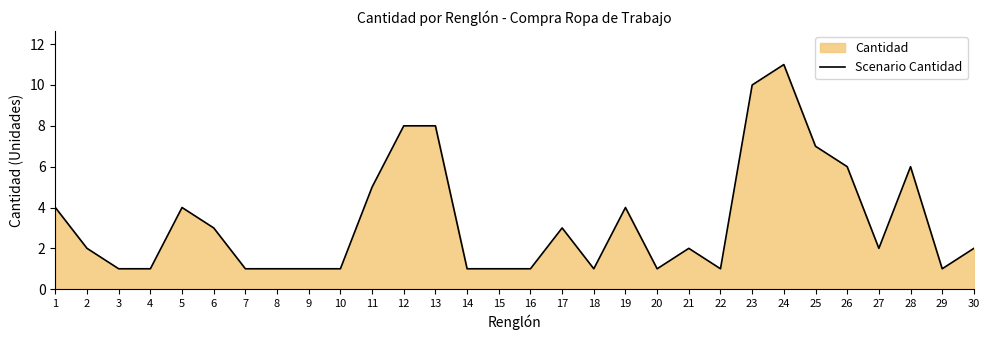

Where is the data nearest to the value 6?

26